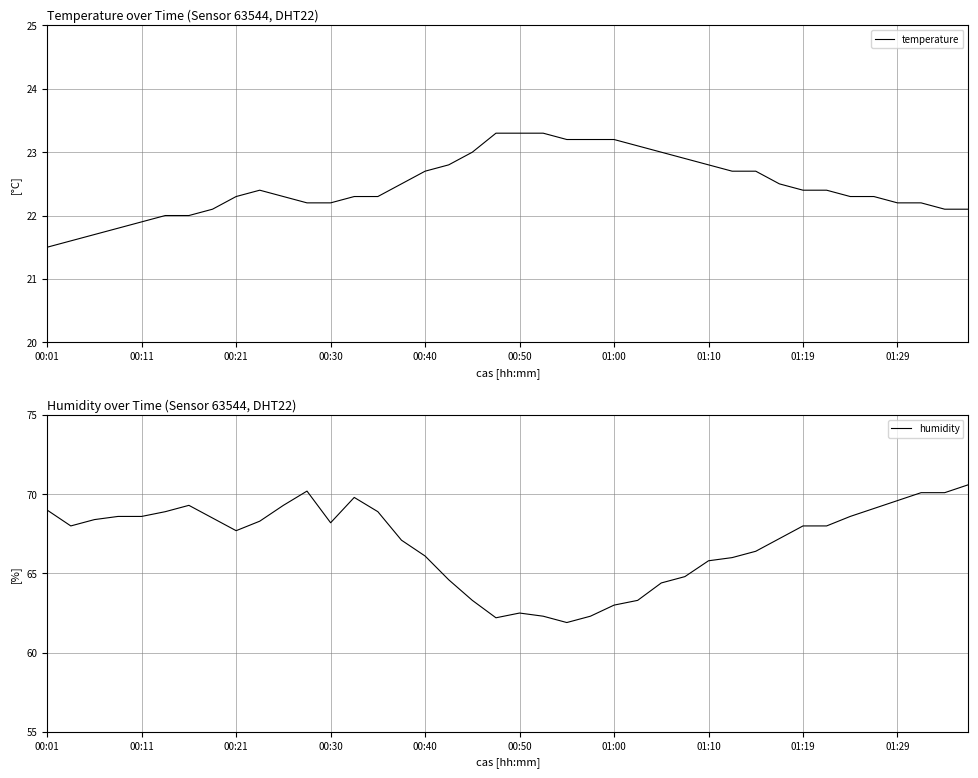

True or false: temperature and humidity cross at least once.

False